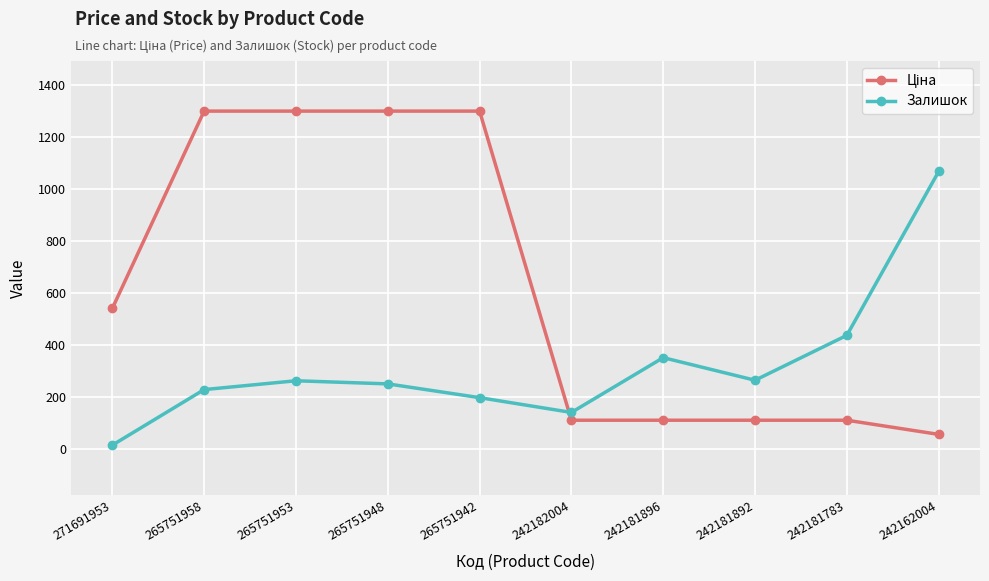

What is the sum of the Залишок values at 265751953 and 265751958?

488.0